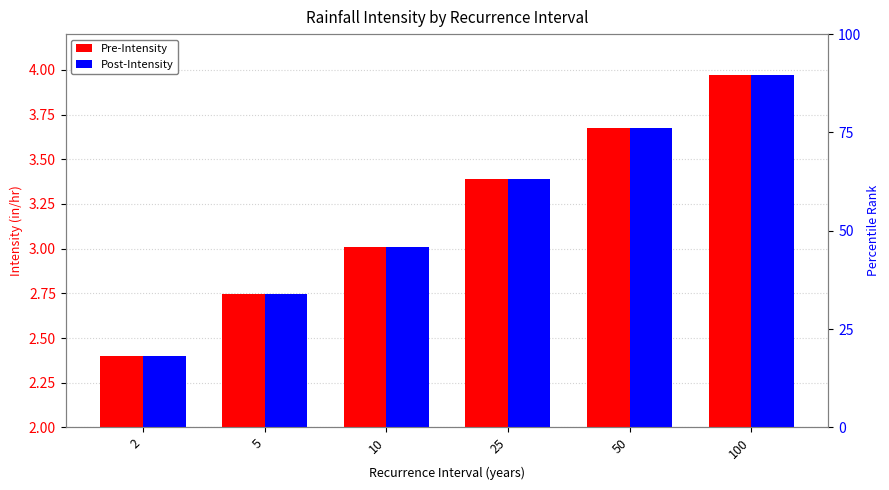

What is the highest value of the Post-Intensity series?

4.0